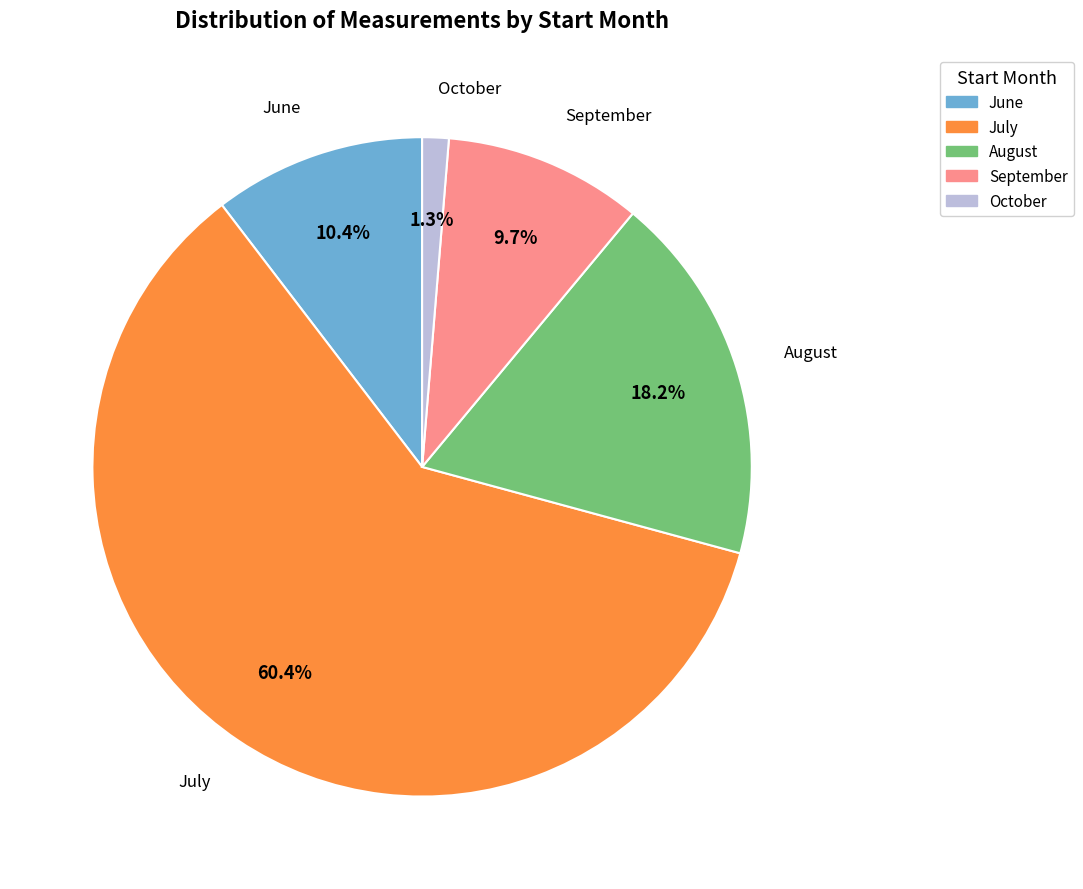

Which slice is the smallest?

October